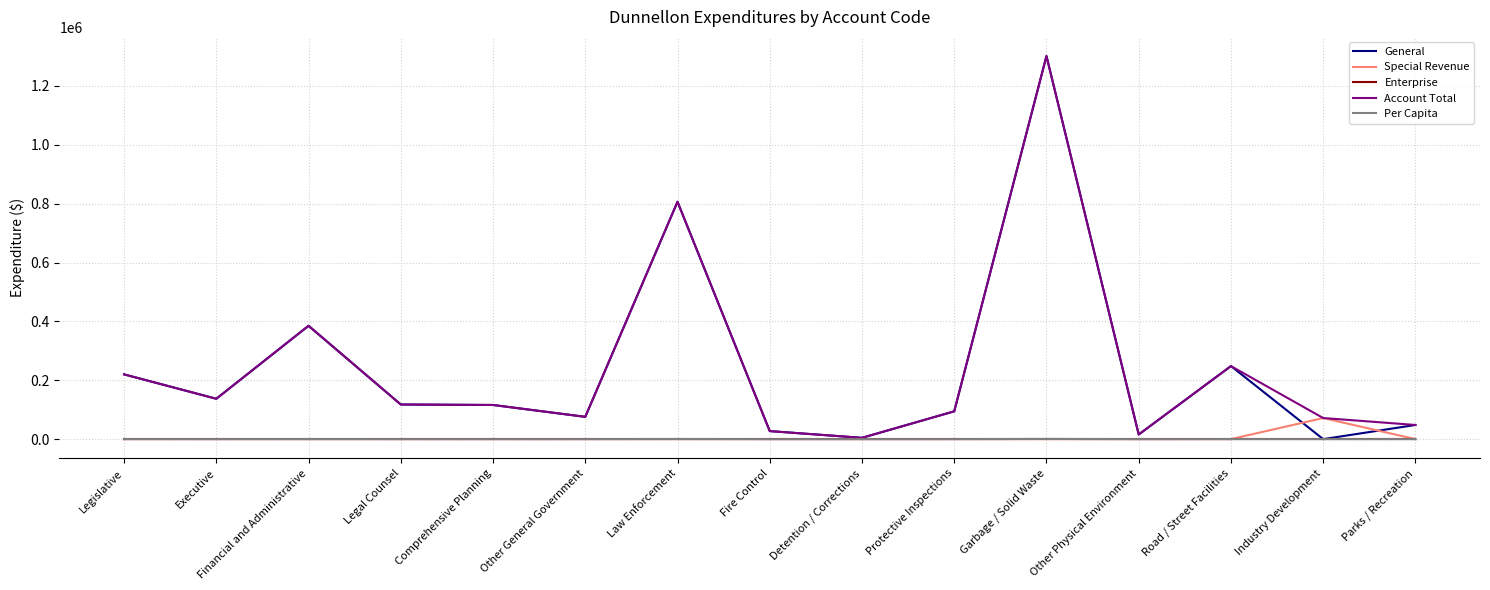

Which series has the widest spread of values?

General